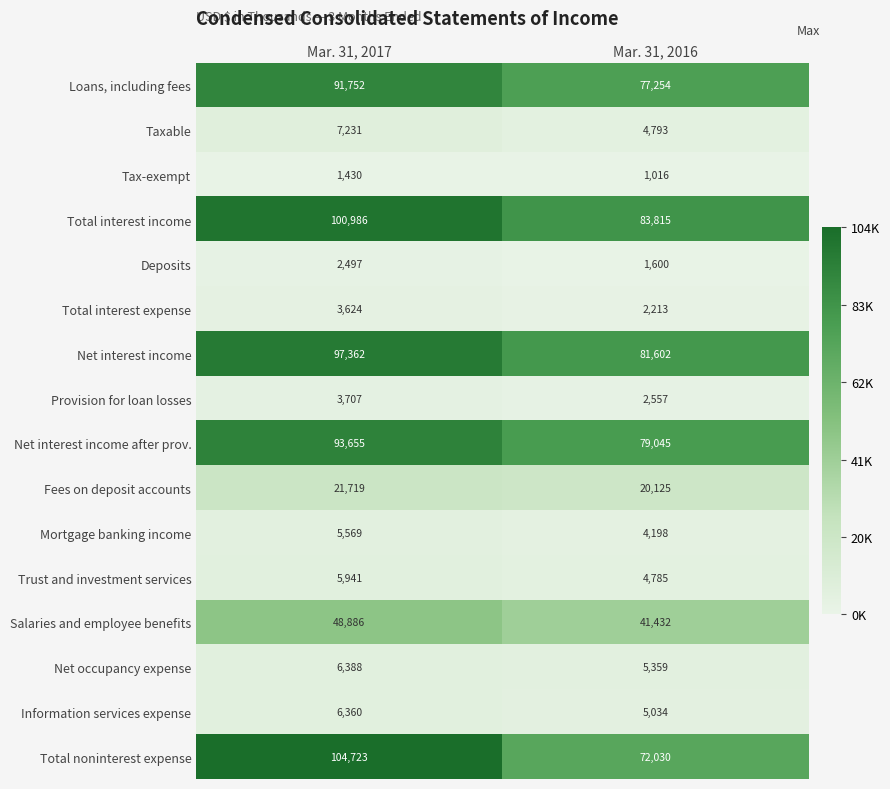

What is the sum of the Total noninterest expense values at Mar. 31, 2017 and Mar. 31, 2016?

176753